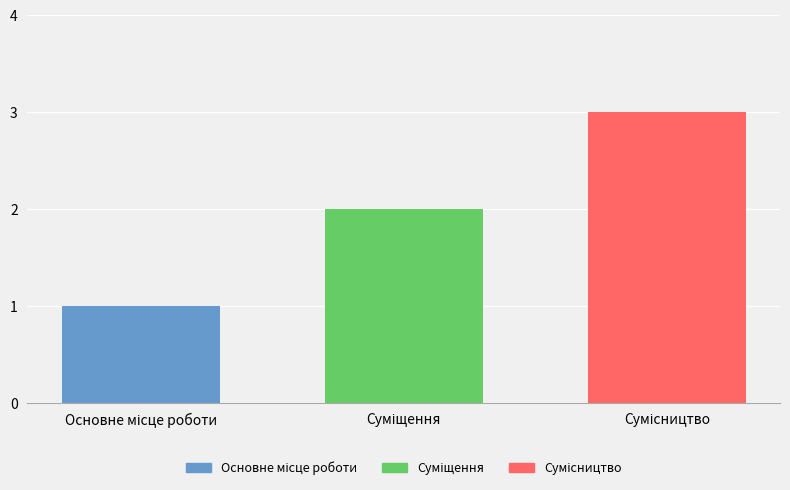

What is the greatest value displayed?

3